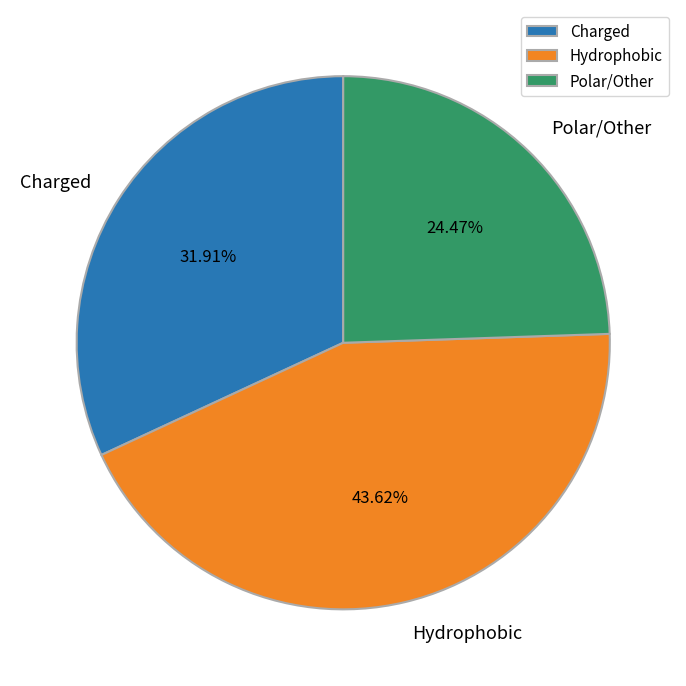

What is the ratio of the value at Hydrophobic to the value at Charged?

1.4